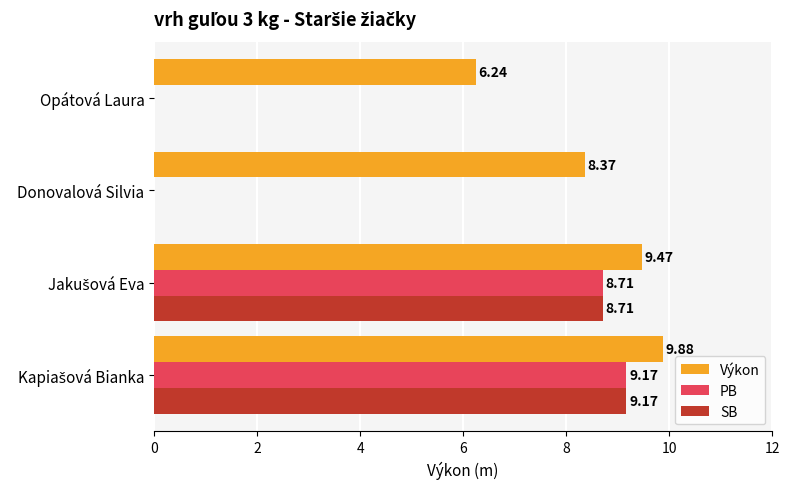

What is the sum of all PB values?

17.9